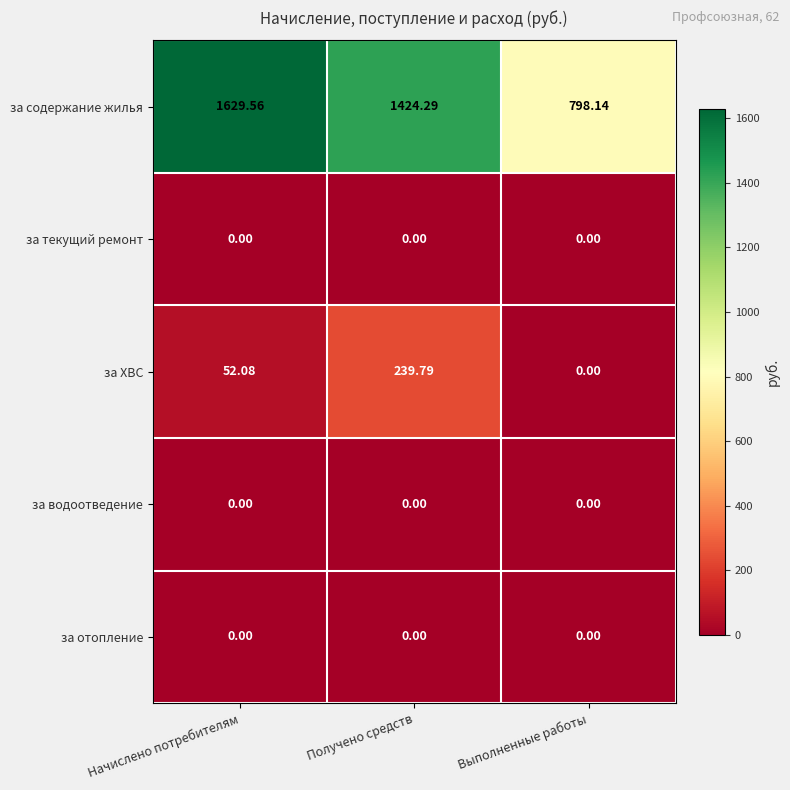

What is the total value across all series at Получено средств?

1664.1